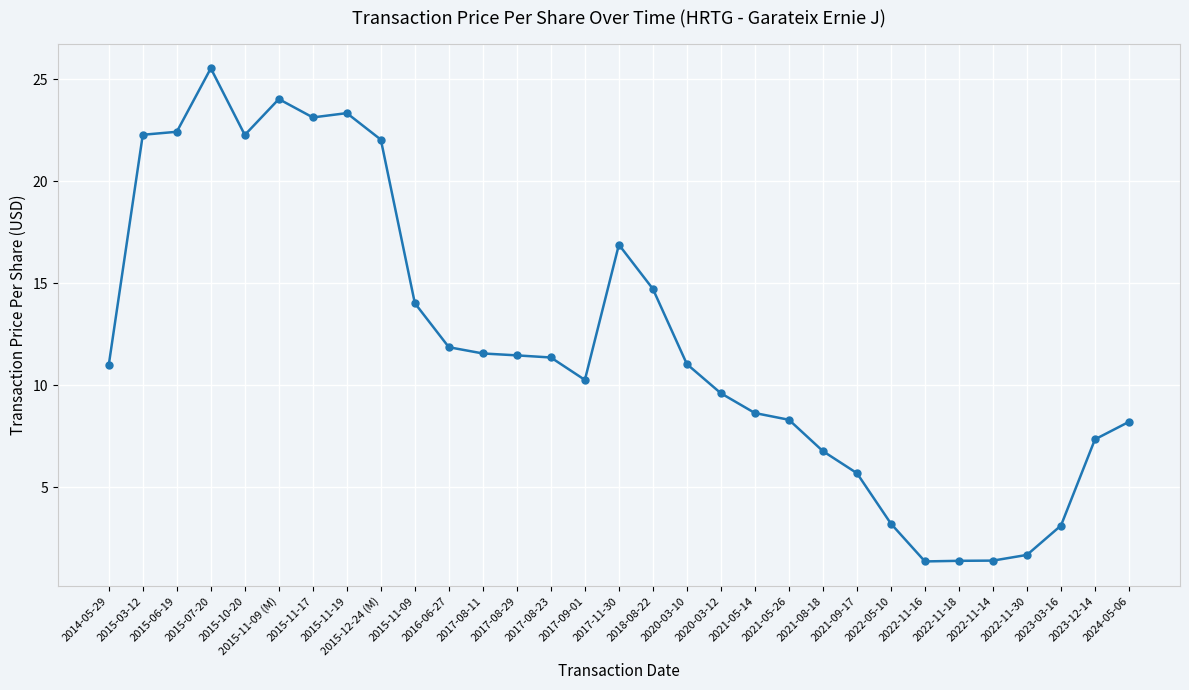

What is the smallest value displayed?

1.4